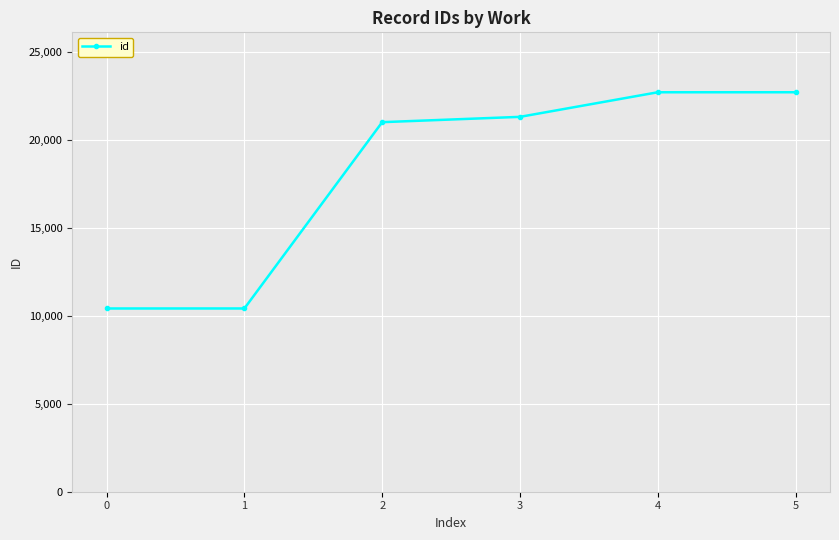

Where is the data nearest to the value 16568?

2